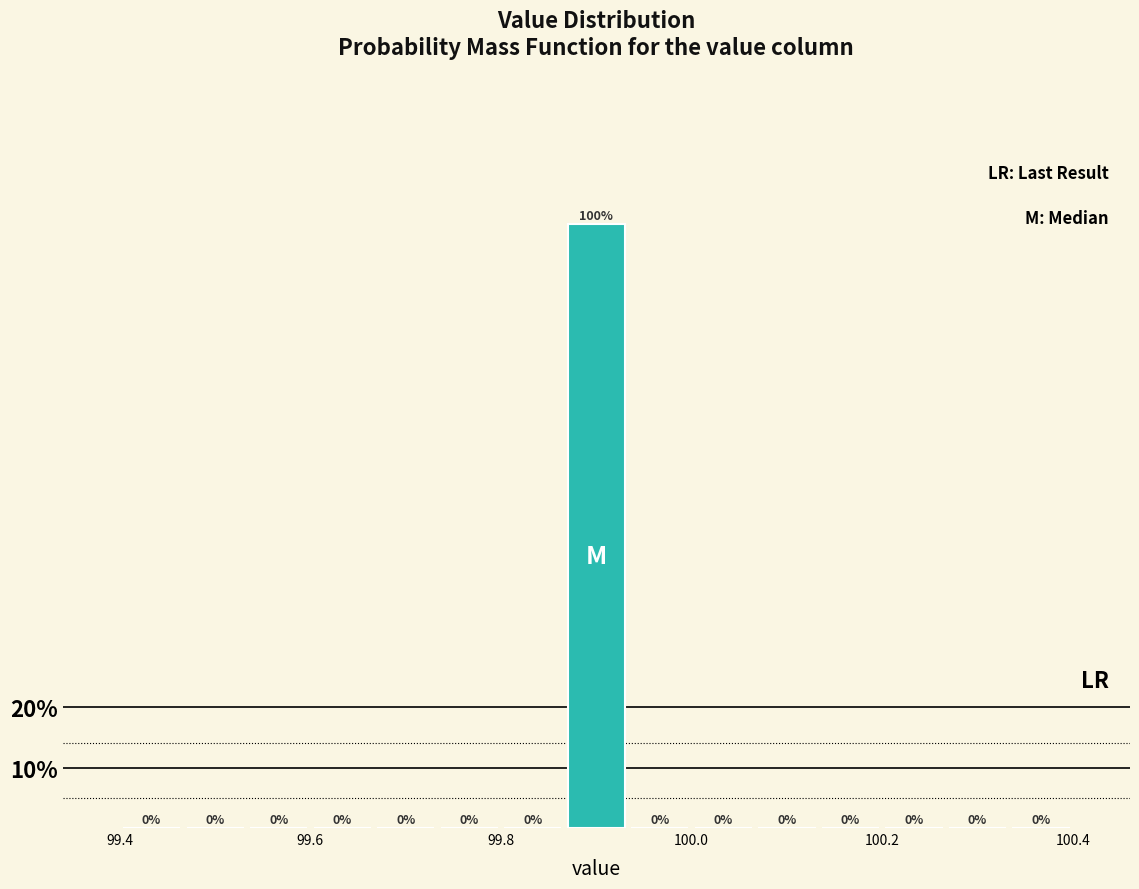

Around what value on the x-axis is the tallest bar? Give the approximate position of its centre, as read against the axis.

99.90